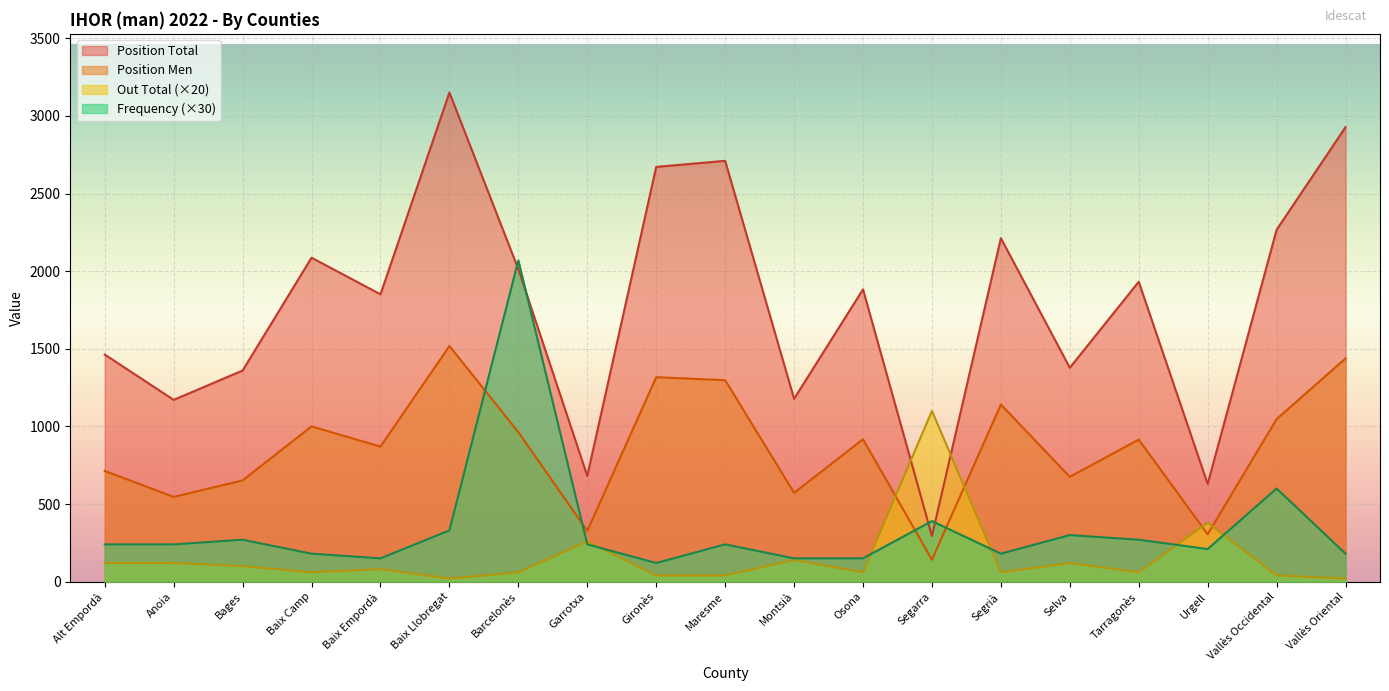

At which category does Position Men reach its first local peak?

Baix Camp